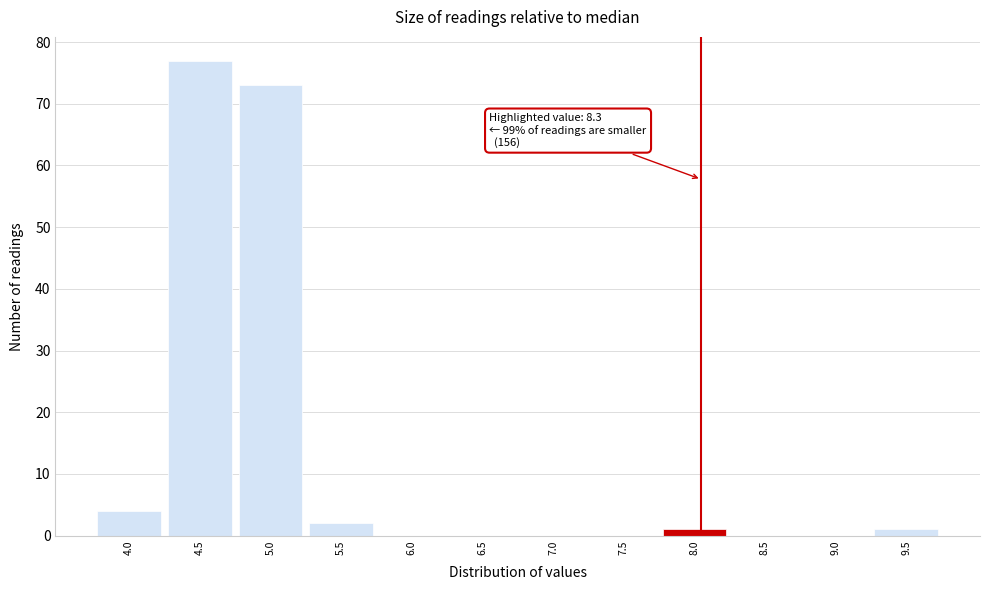

Reading left to right, transcribe all the data shown in this chart.

4.0=4	4.5=77	5.0=73	5.5=2	6.0=0	6.5=0	7.0=0	7.5=0	8.0=1	8.5=0	9.0=0	9.5=1